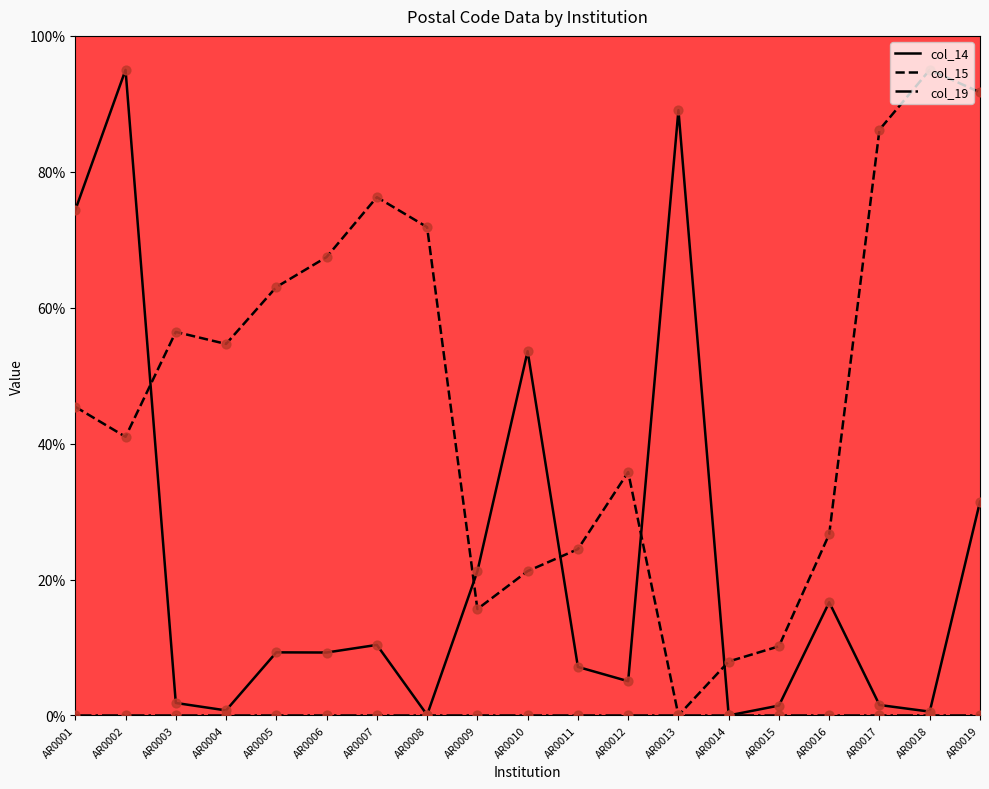

Between AR0009 and AR0013, which series saw the biggest shift?

col_14